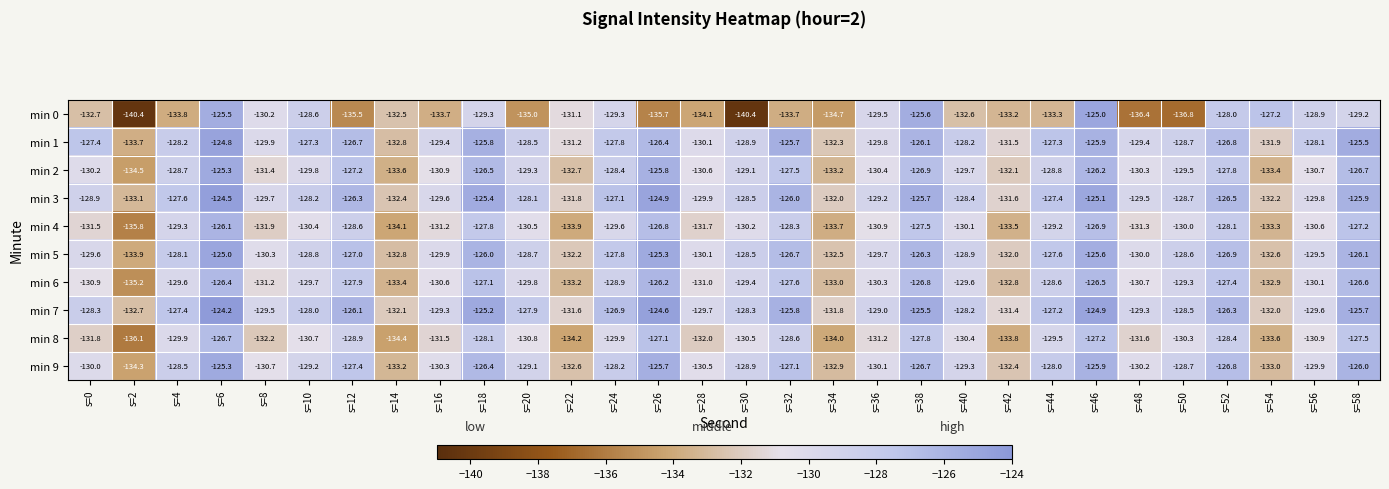

Which category has the highest value across all series?

s=6